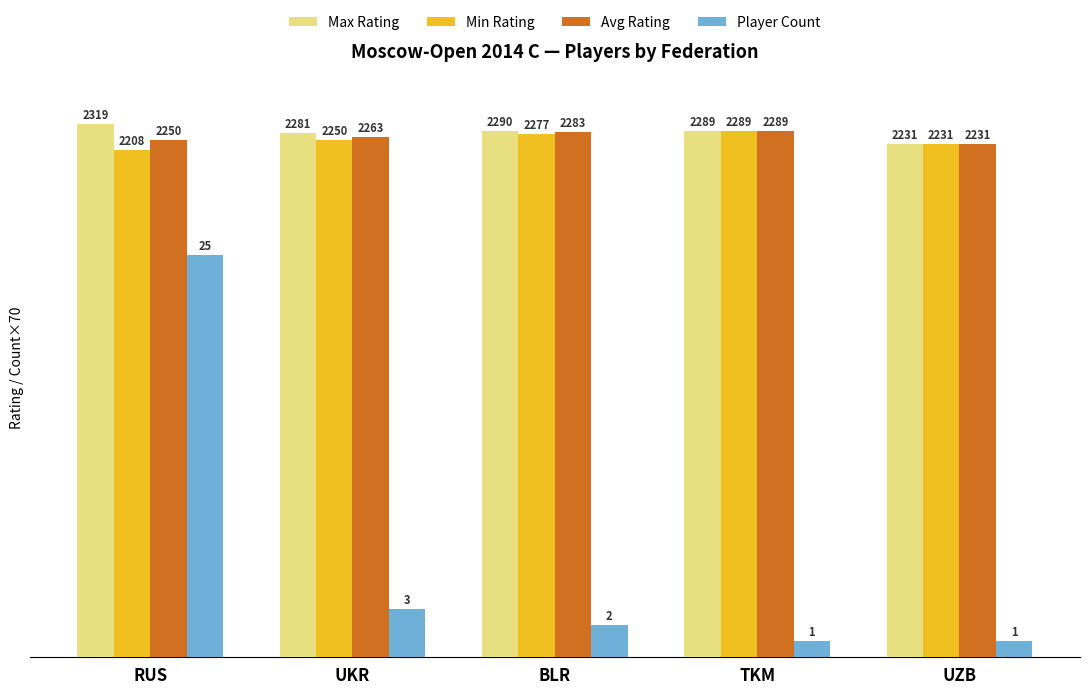

What is the lowest value of the Max Rating series?

2231